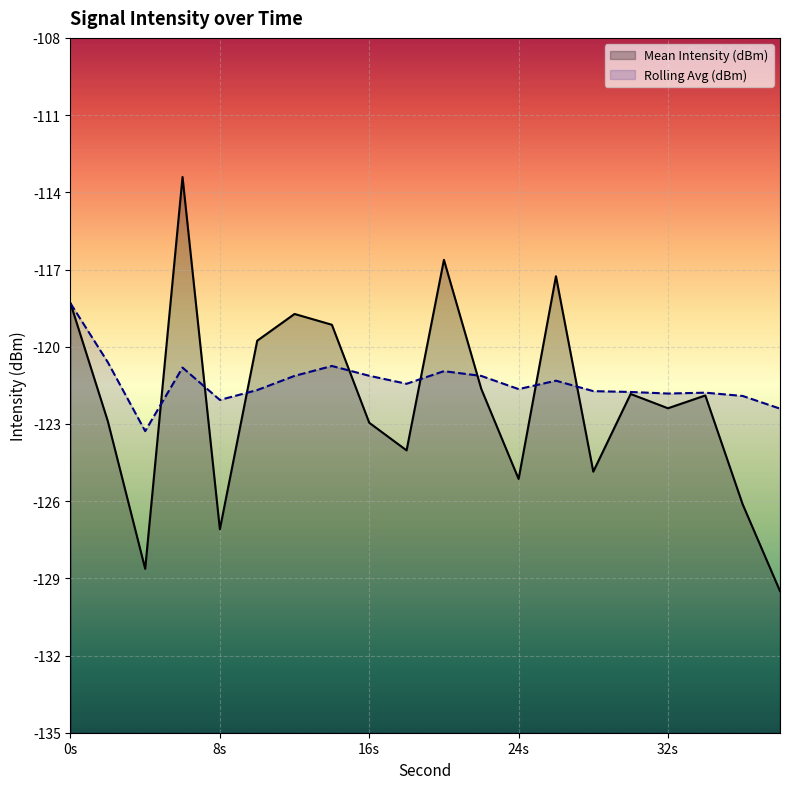

True or false: Rolling Avg (dBm) has a value of -121.4 at 18.

True